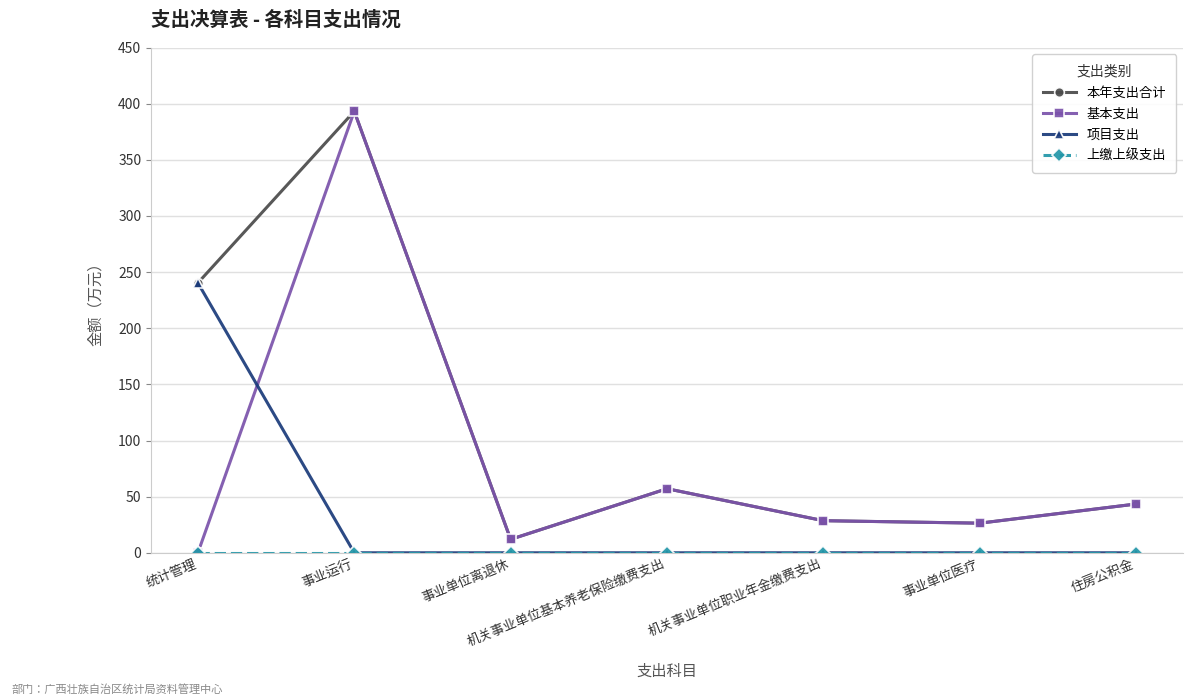

What is the maximum value shown in the chart?

393.2